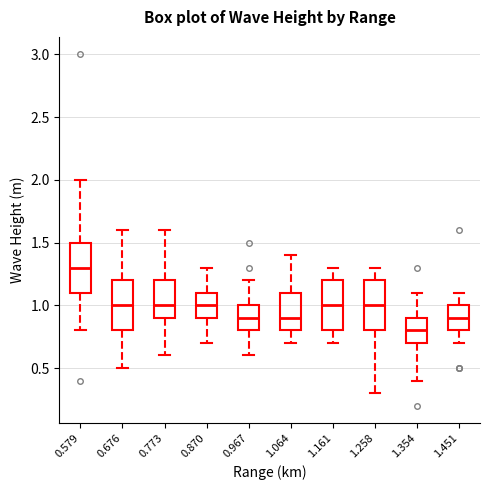

Which box has the highest median line?

0.579